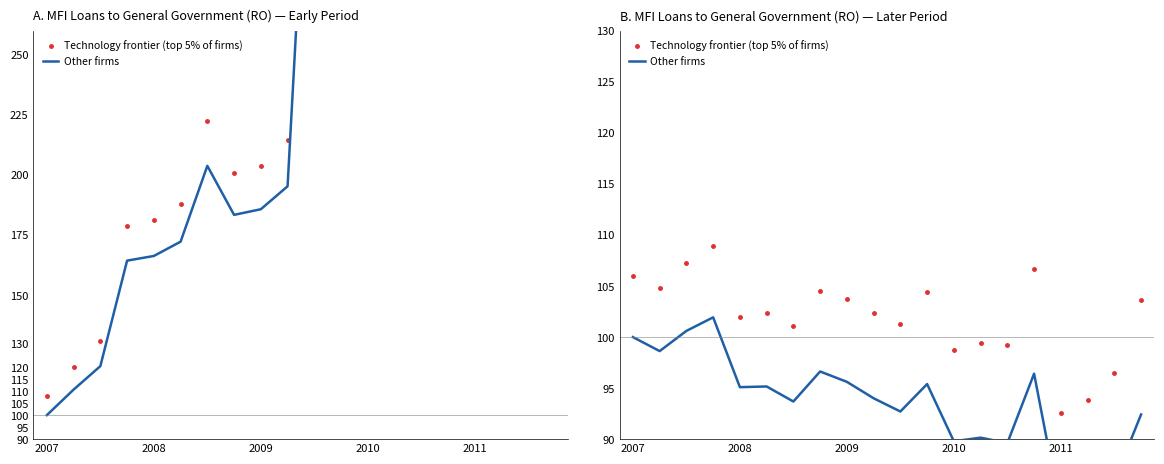

What is the spread (max minus min) of values at 6?

7.4